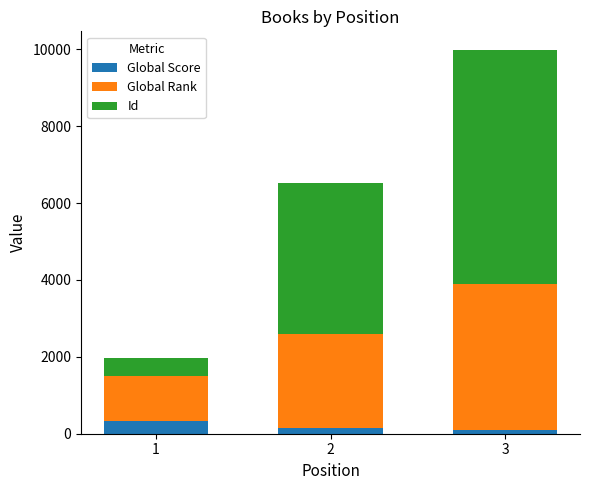

What is the minimum value for Global Score?

102